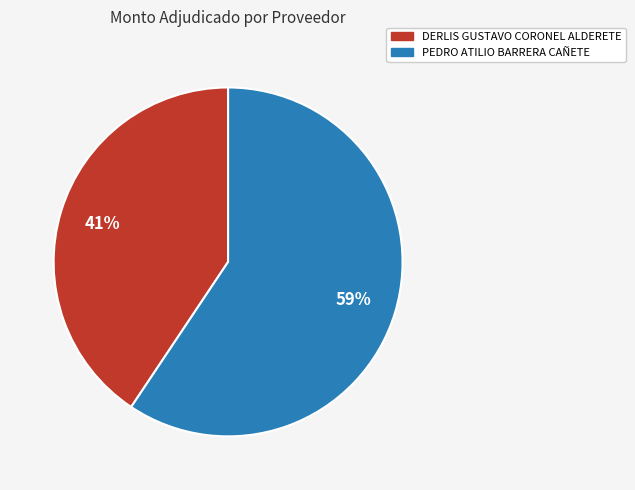

Which has a higher value, PEDRO ATILIO BARRERA CAÑETE or DERLIS GUSTAVO CORONEL ALDERETE?

PEDRO ATILIO BARRERA CAÑETE